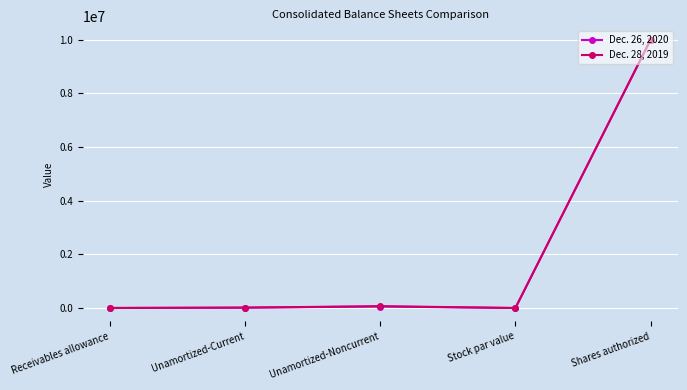

True or false: Dec. 26, 2020 has a value of 10000000 at Shares authorized.

True